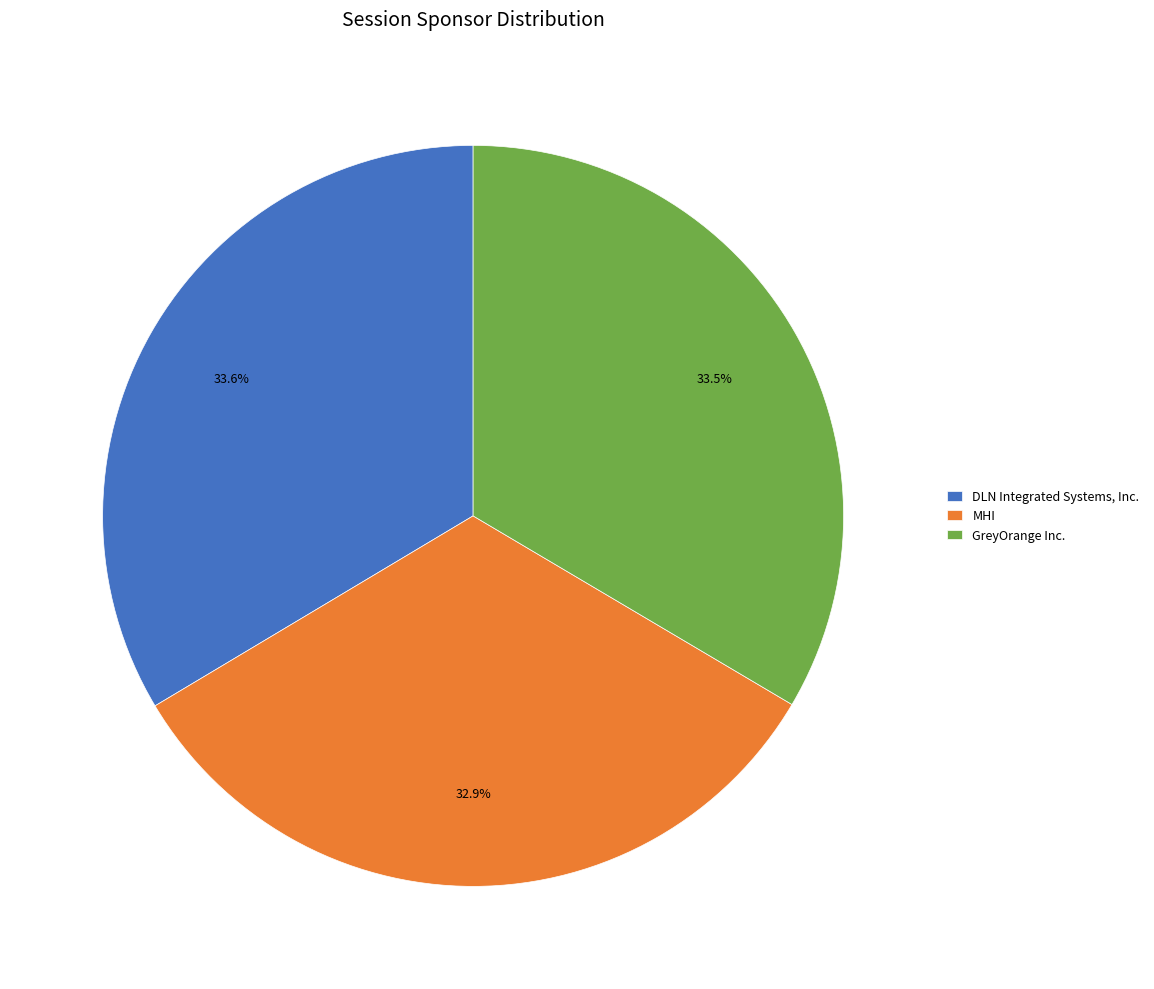

Which slice is the smallest?

MHI